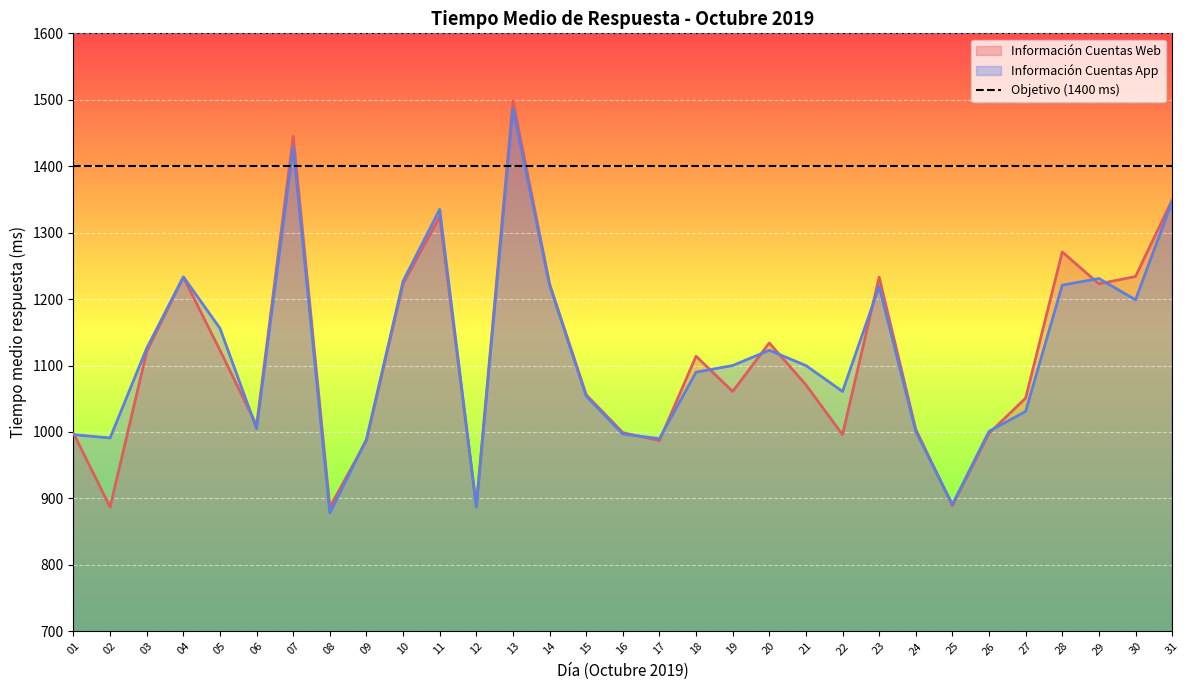

Does the chart display data point markers on the line(s)?

No